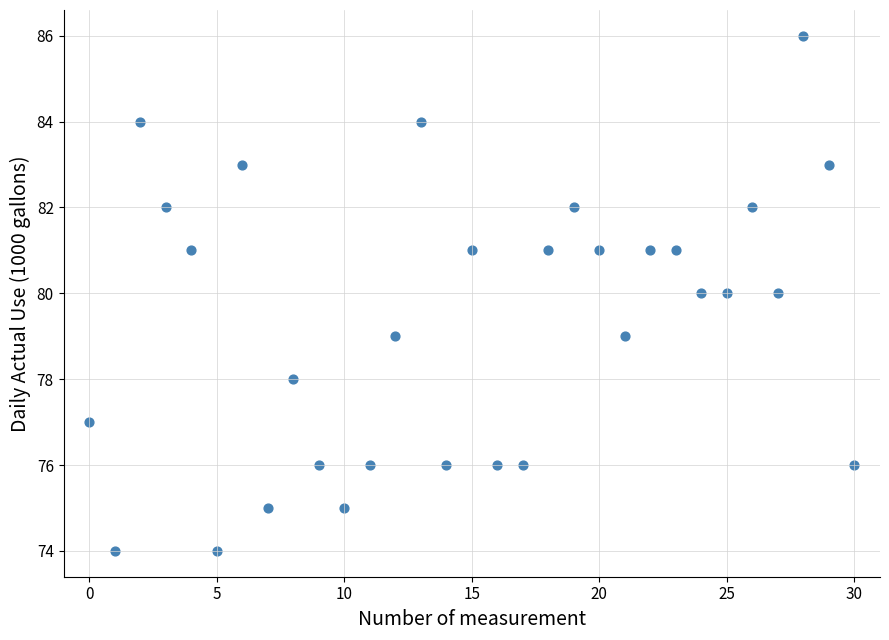

What is the range of Y values (max minus min)?

12